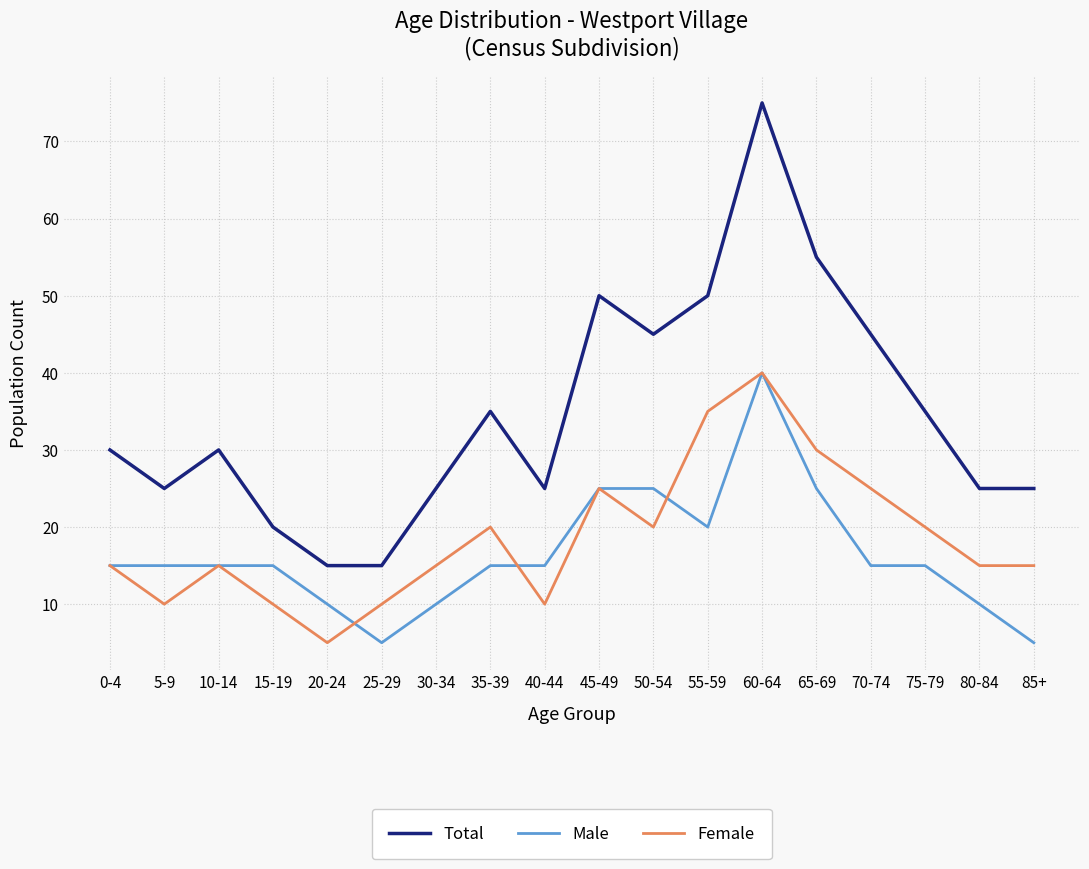

True or false: Total has a value of 50 at 45-49.

True